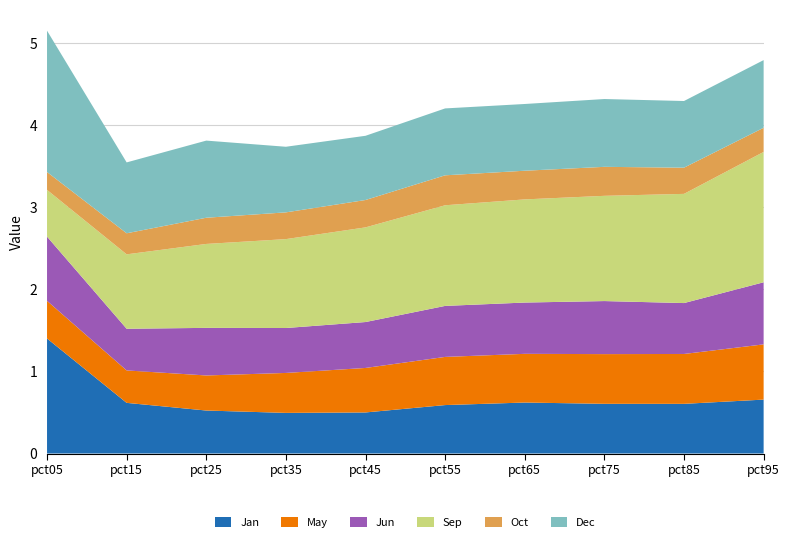

Reading right to left, transcribe all the data shown in this chart.

Jan: pct95=0.7	pct85=0.6	pct75=0.6	pct65=0.6	pct55=0.6	pct45=0.5	pct35=0.5	pct25=0.5	pct15=0.6	pct05=1.4
May: pct95=0.7	pct85=0.6	pct75=0.6	pct65=0.6	pct55=0.6	pct45=0.5	pct35=0.5	pct25=0.4	pct15=0.4	pct05=0.5
Jun: pct95=0.8	pct85=0.6	pct75=0.6	pct65=0.6	pct55=0.6	pct45=0.6	pct35=0.5	pct25=0.6	pct15=0.5	pct05=0.8
Sep: pct95=1.6	pct85=1.3	pct75=1.3	pct65=1.3	pct55=1.2	pct45=1.2	pct35=1.1	pct25=1.0	pct15=0.9	pct05=0.6
Oct: pct95=0.3	pct85=0.3	pct75=0.4	pct65=0.3	pct55=0.4	pct45=0.3	pct35=0.3	pct25=0.3	pct15=0.3	pct05=0.2
Dec: pct95=0.8	pct85=0.8	pct75=0.8	pct65=0.8	pct55=0.8	pct45=0.8	pct35=0.8	pct25=0.9	pct15=0.9	pct05=1.7